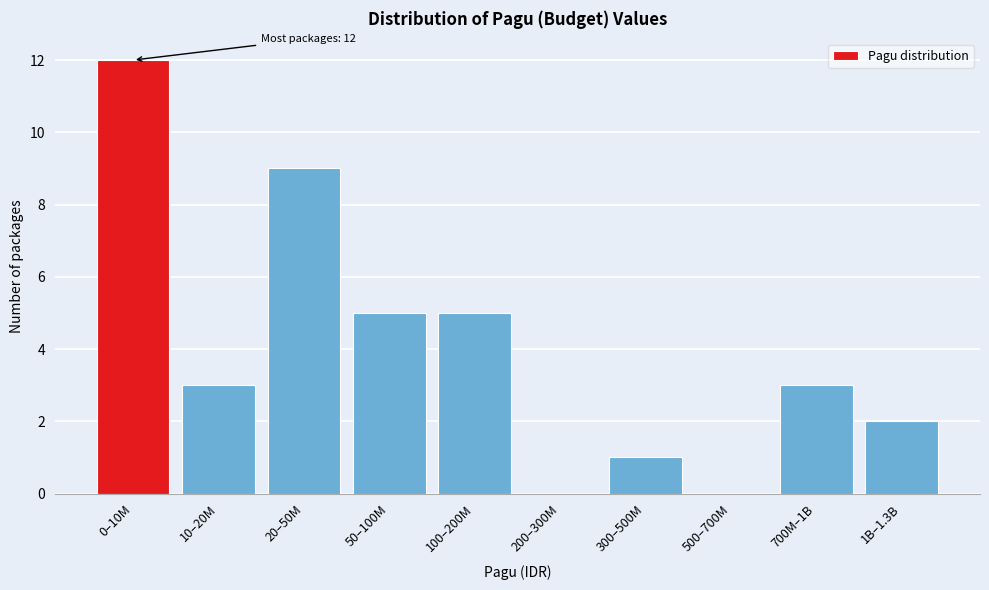

Reading right to left, what are all the values shown in this chart?

1B–1.3B=2	700M–1B=3	500–700M=0	300–500M=1	200–300M=0	100–200M=5	50–100M=5	20–50M=9	10–20M=3	0–10M=12